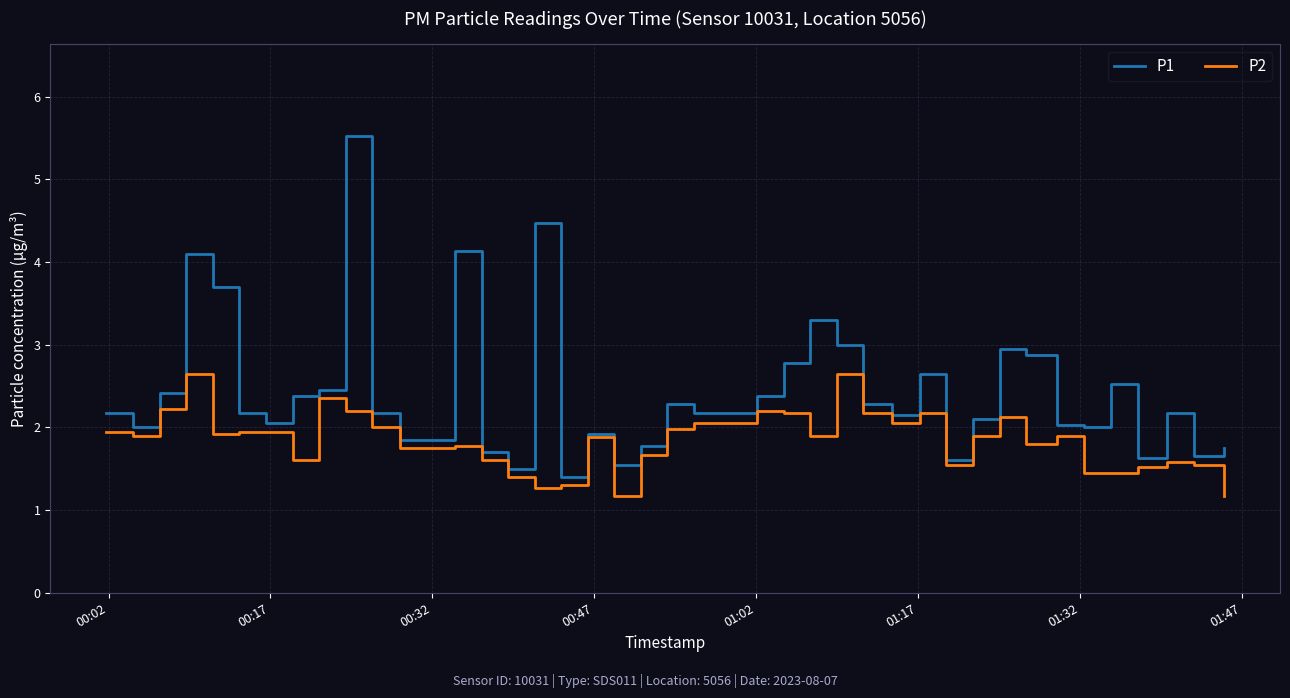

Which series has the largest total across all categories?

P1